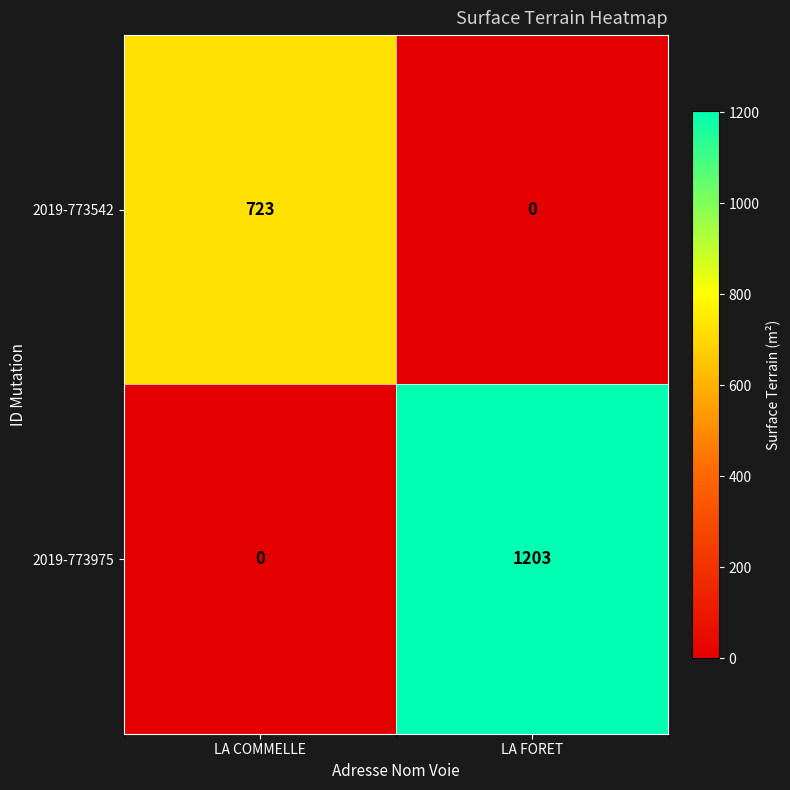

What is the difference between the 2019-773975 values at LA COMMELLE and LA FORET?

1203